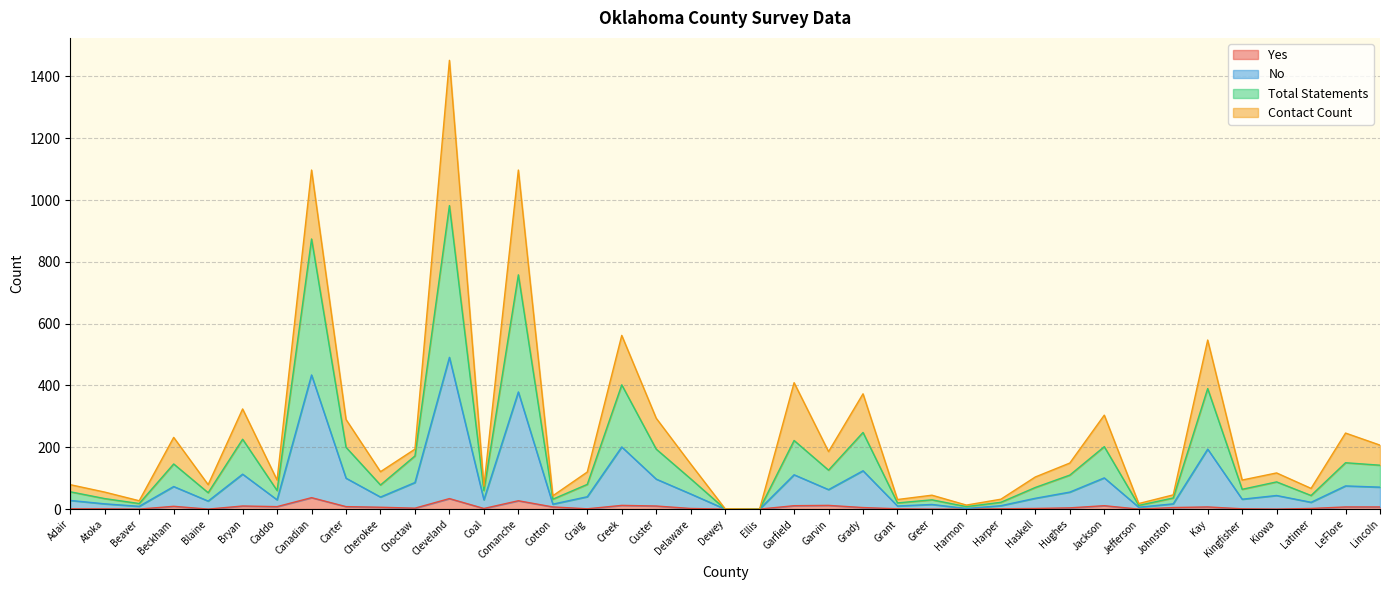

Between Bryan and Jackson, which series saw the biggest shift?

Total Statements